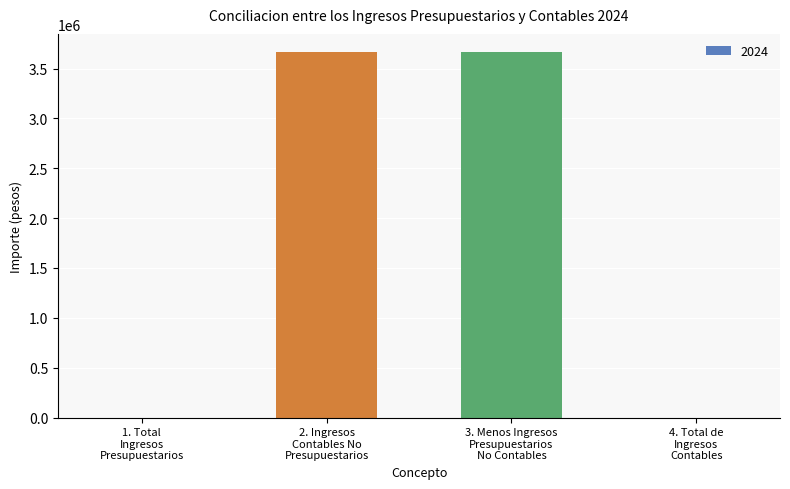

What is the greatest value displayed?

3665203.3